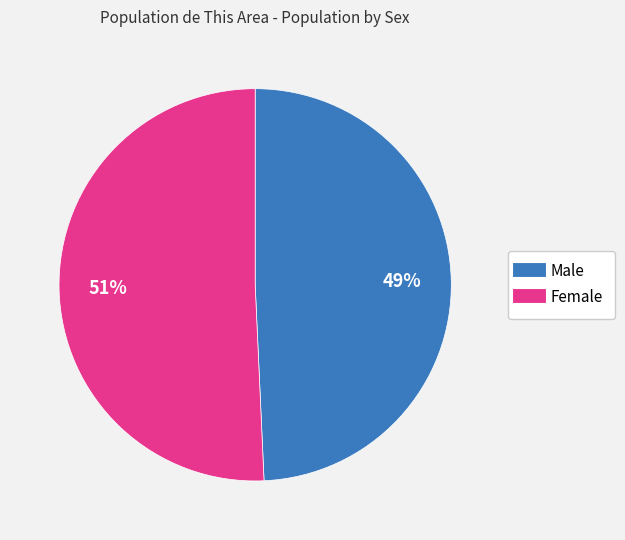

The Male slice represents 40% of the pie. True or false?

False